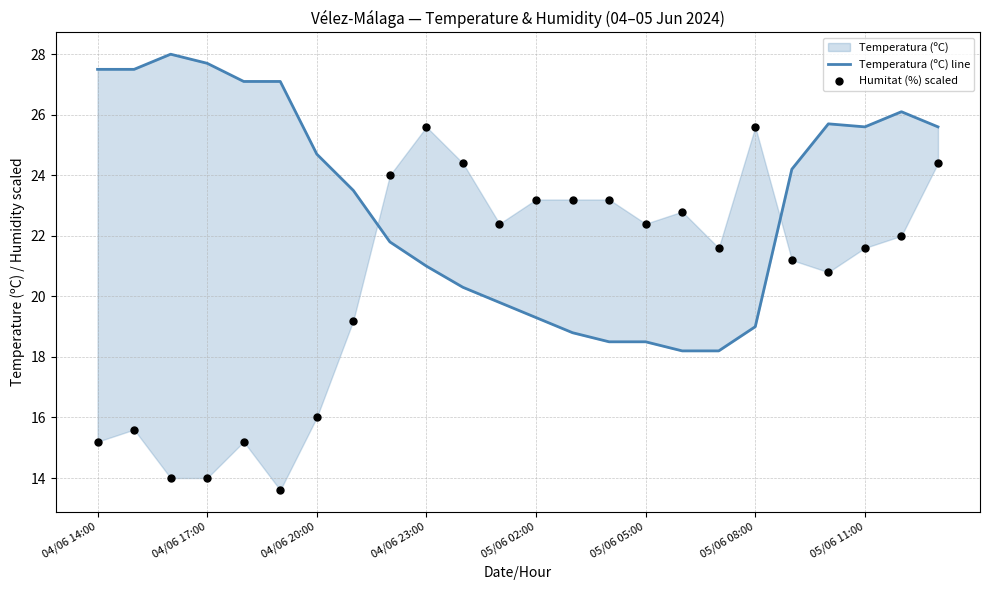

Which series has the largest total across all categories?

Temperatura (ºC) line